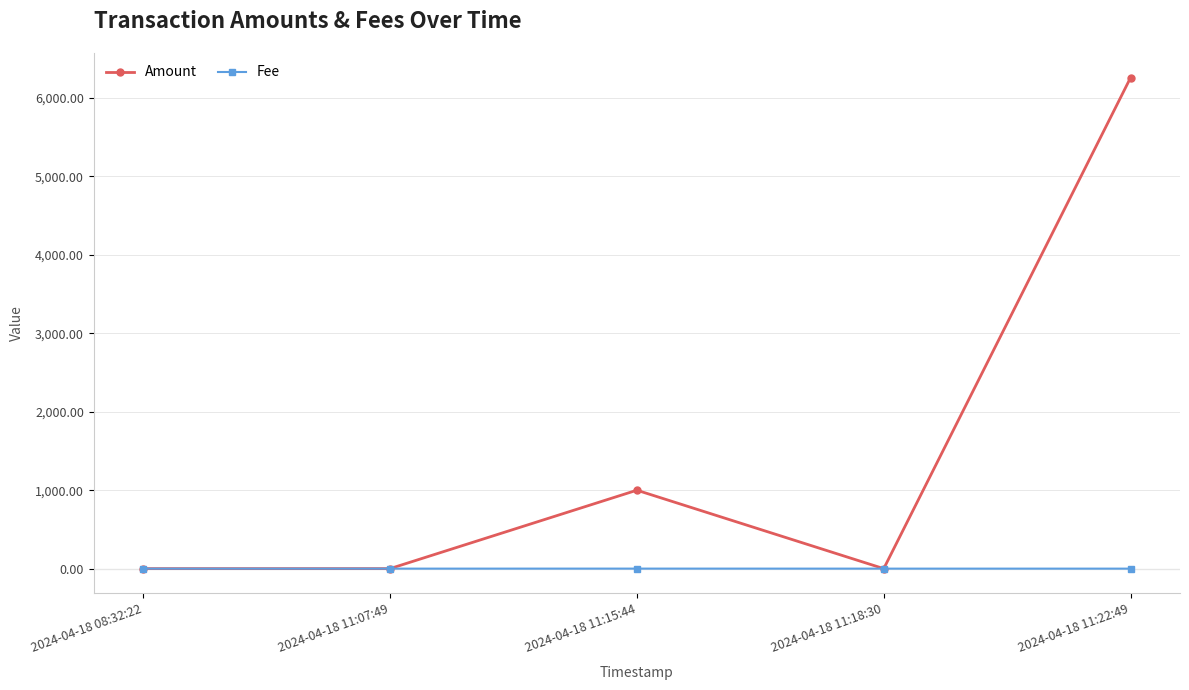

Is it true that Amount equals 0.0 at 2024-04-18 08:32:22?

True